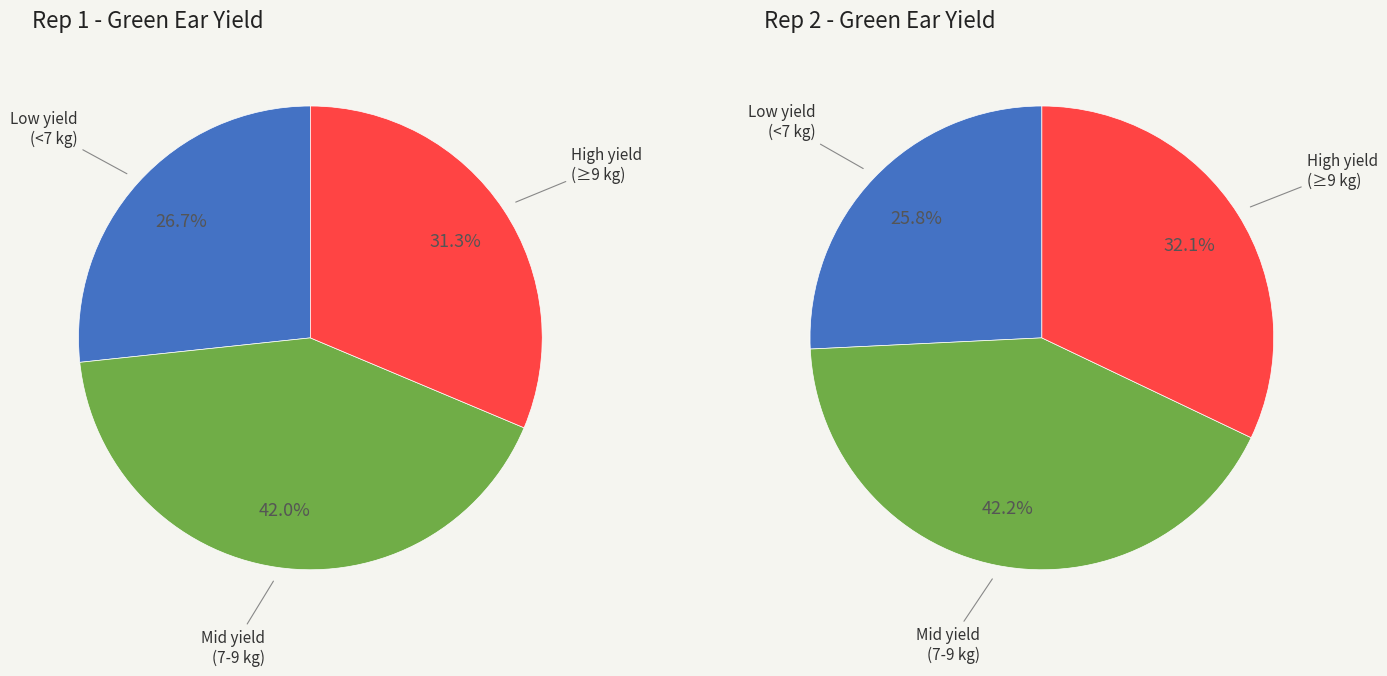

Does 1438 account for over 50% of the chart?

No